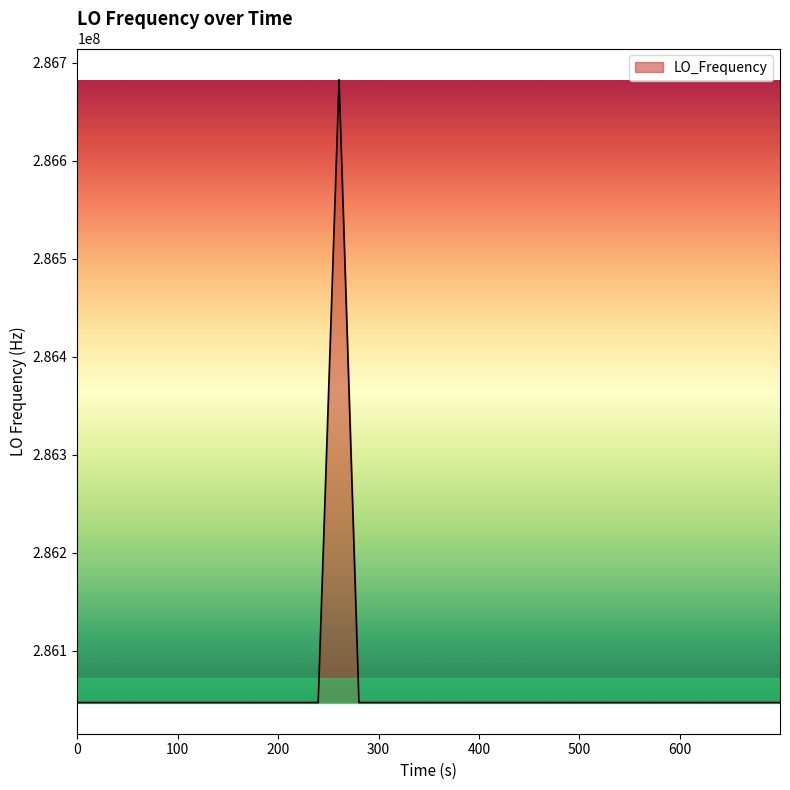

What is the minimum value shown in the chart?

286046997.1